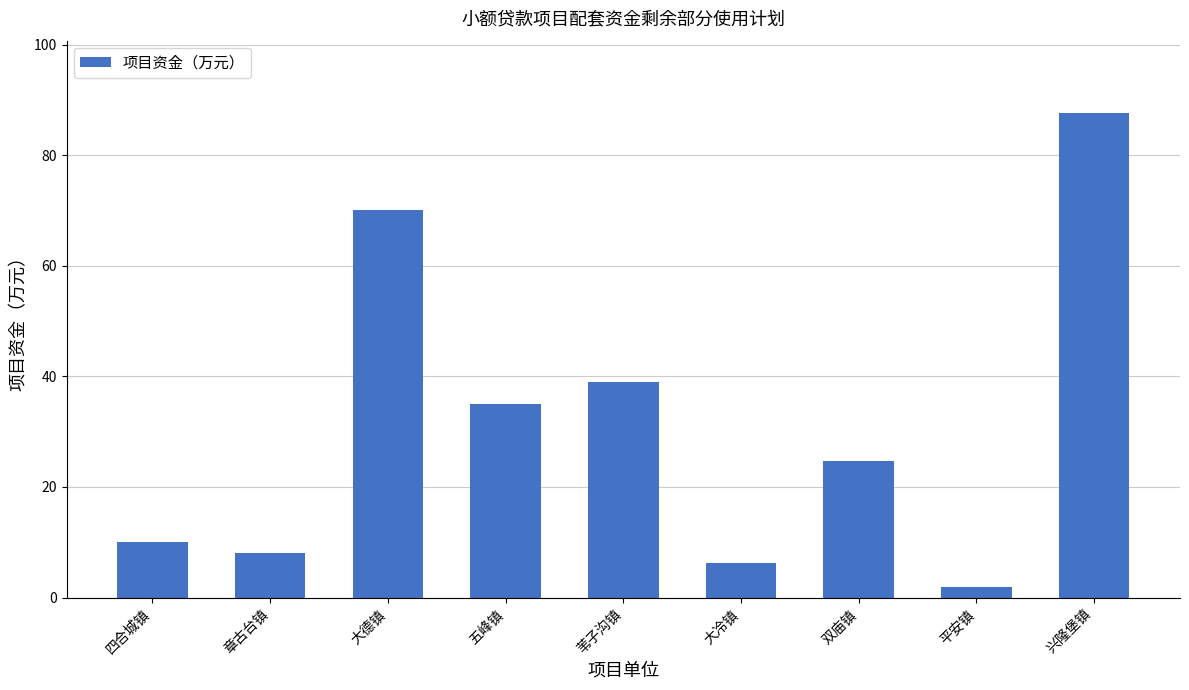

Reading right to left, extract all data points from this chart.

87.6	2.0	24.7	6.3	39.0	35.0	70.0	8.0	10.0